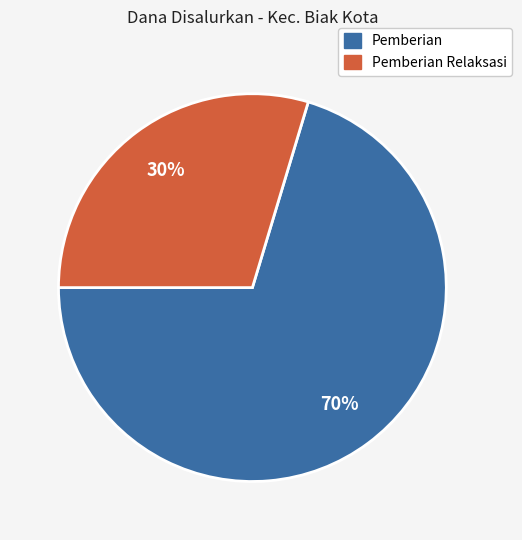

Is there any slice that represents more than half of the pie?

Yes